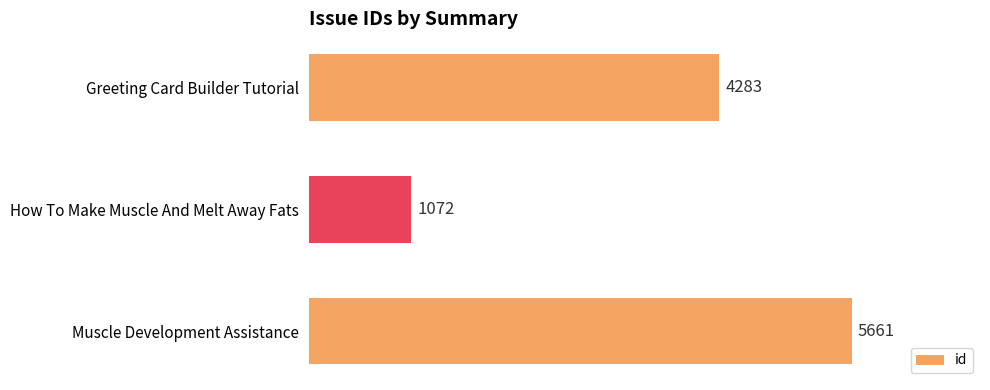

What is the average value?

3672